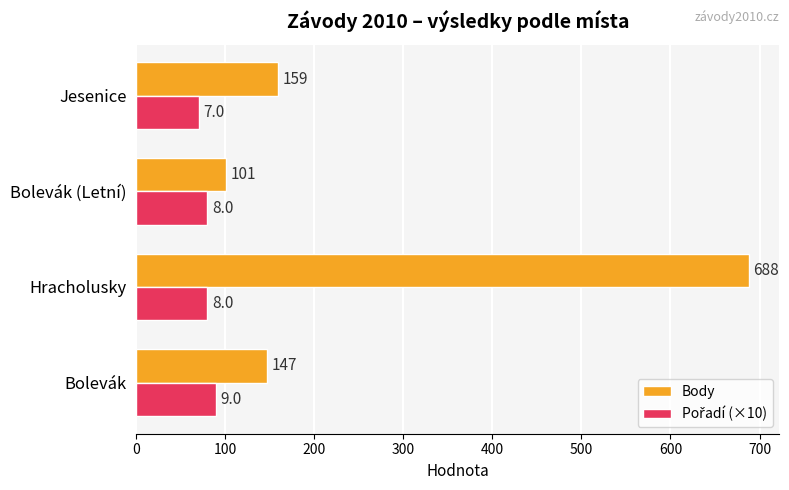

What is the difference between the highest and lowest values at Bolevák (Letní)?

21